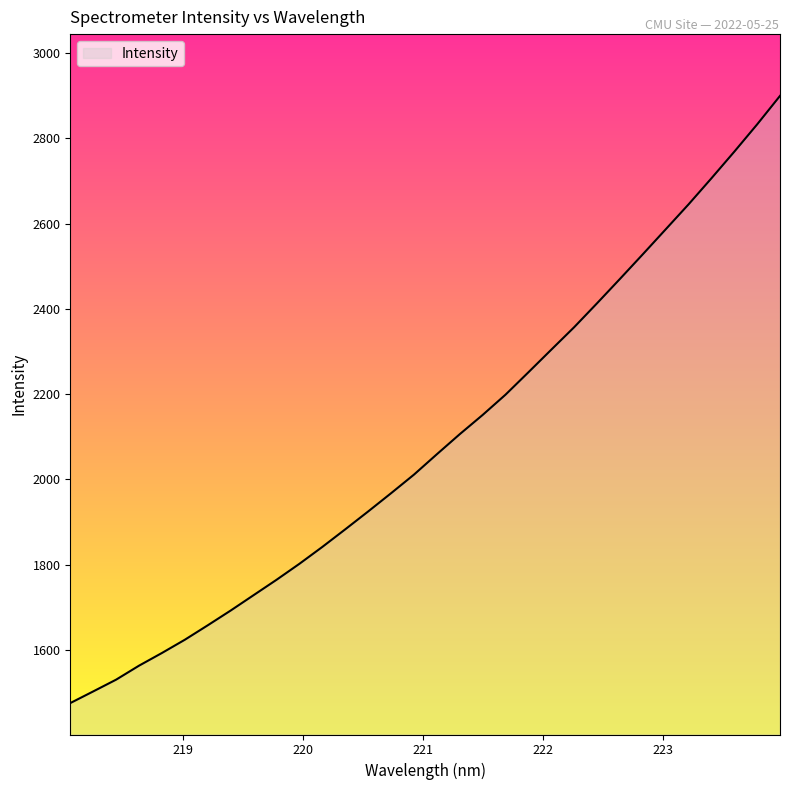

What is the average value?

2088.5